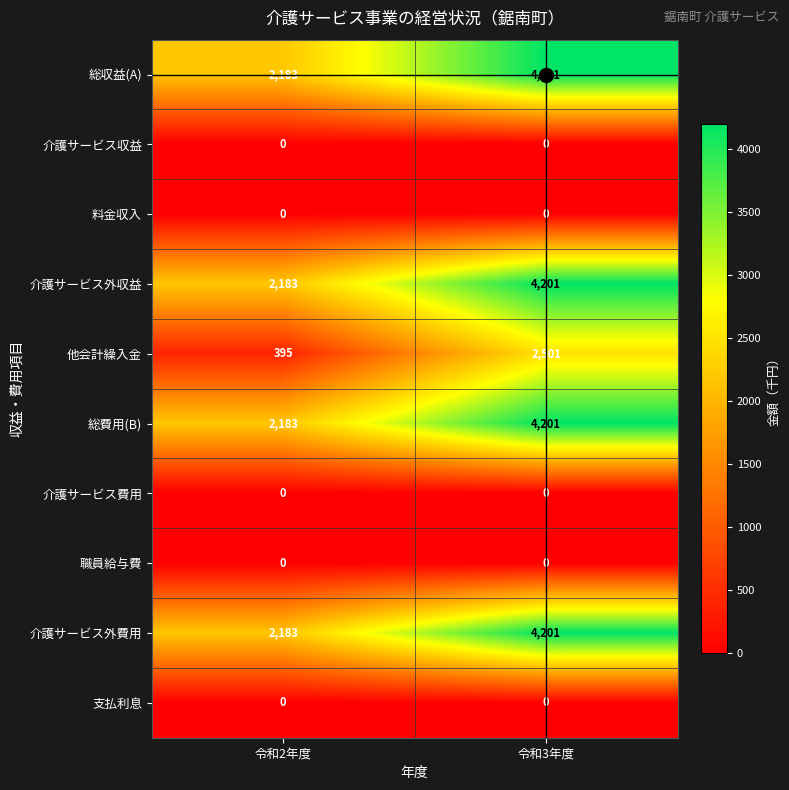

At which category does the chart reach its peak across all series?

令和3年度